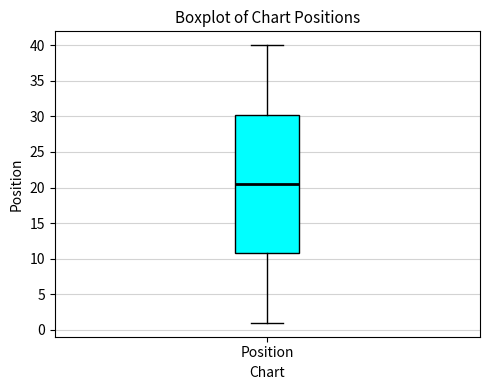

Read this box plot against the y-axis: the position of the median line, the range covered by the box, and the ends of both whiskers. The values are not printed on the chart, so give them approximately, as read against the axis.

median 20.5, box 11.0 to 30.5, whiskers 1.0 to 40.0